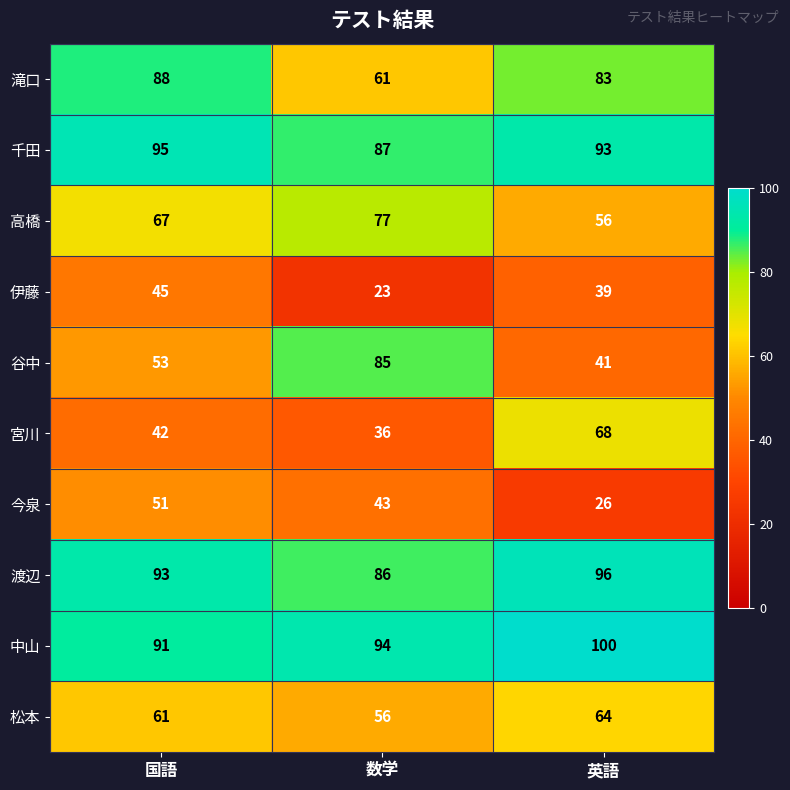

What is the sum of all 渡辺 values?

275